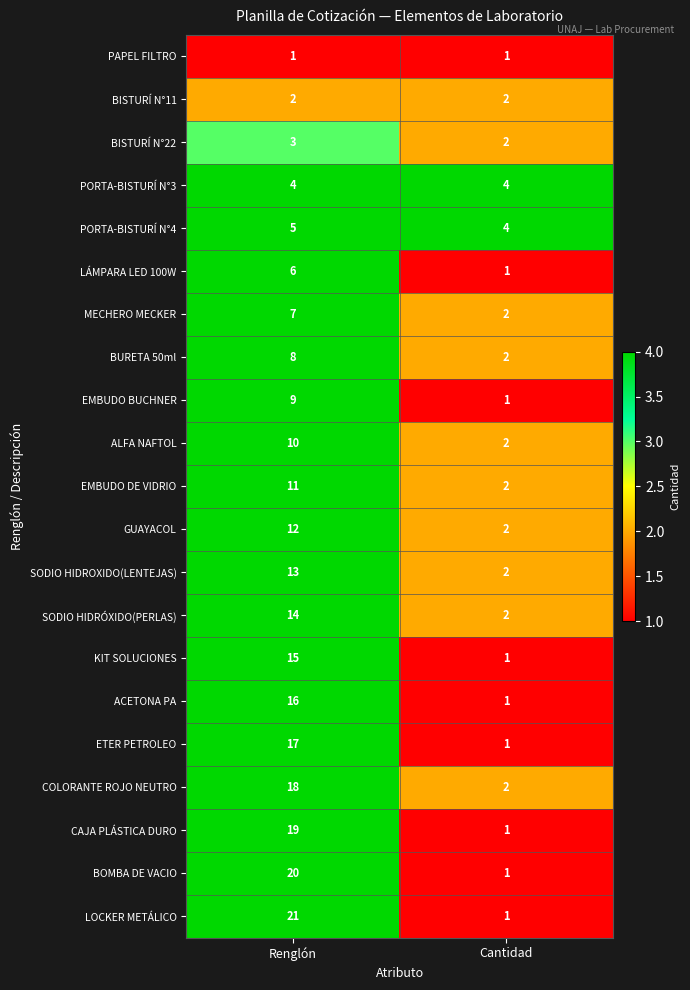

At how many categories does at least one series exceed 6?

1